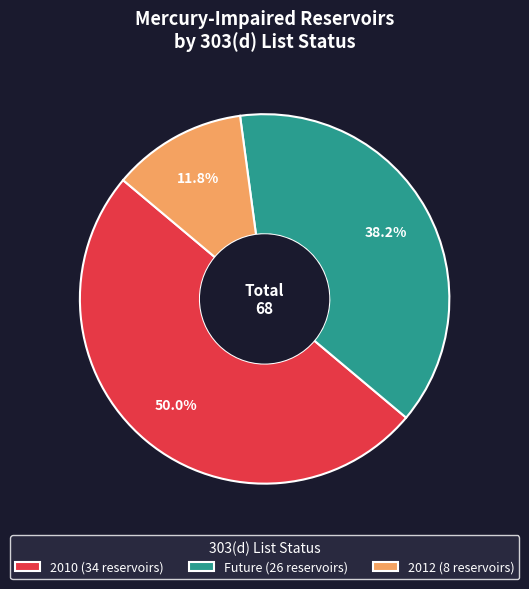

What is the total percentage of Future (26 reservoirs) and 2010 (34 reservoirs)?

88.2%